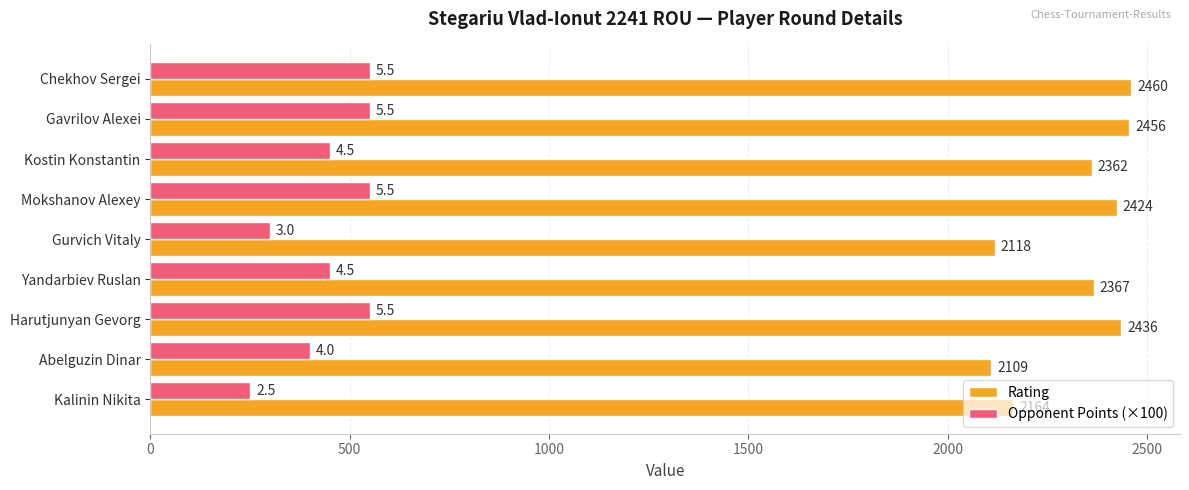

Rank the series by their maximum value, from highest to lowest.

Rating, Opponent Points (×100)